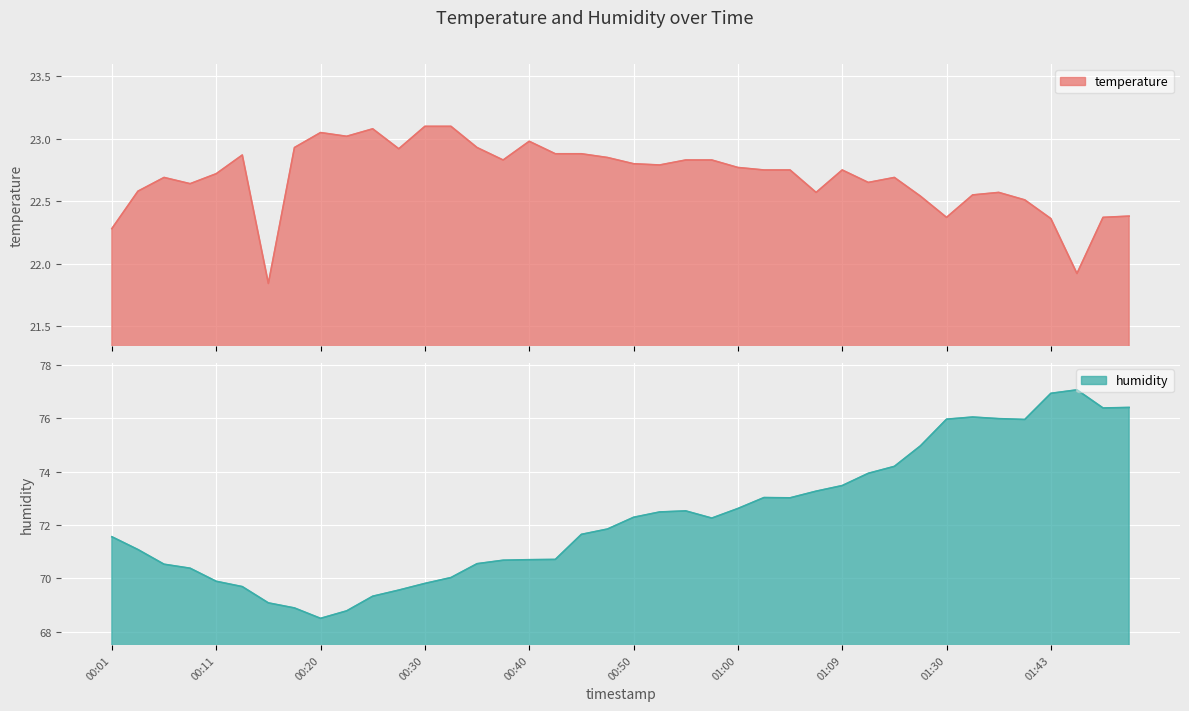

True or false: temperature and humidity cross at least once.

False